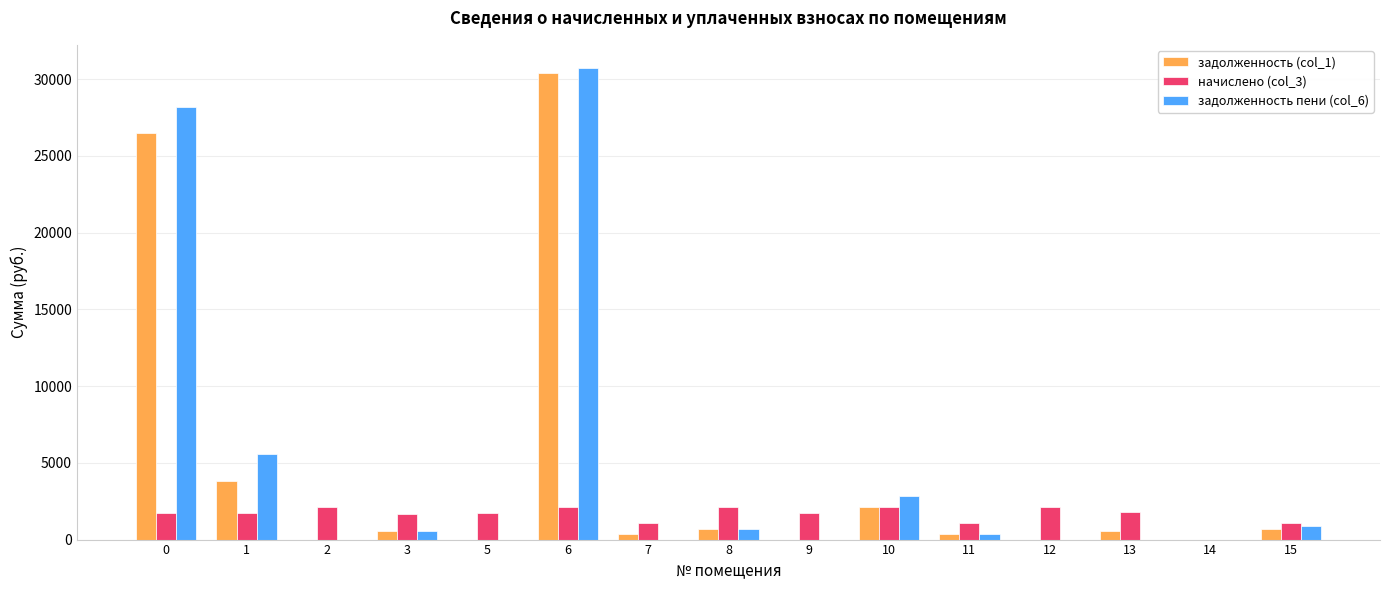

How many values in начислено (col_3) are above zero?

14